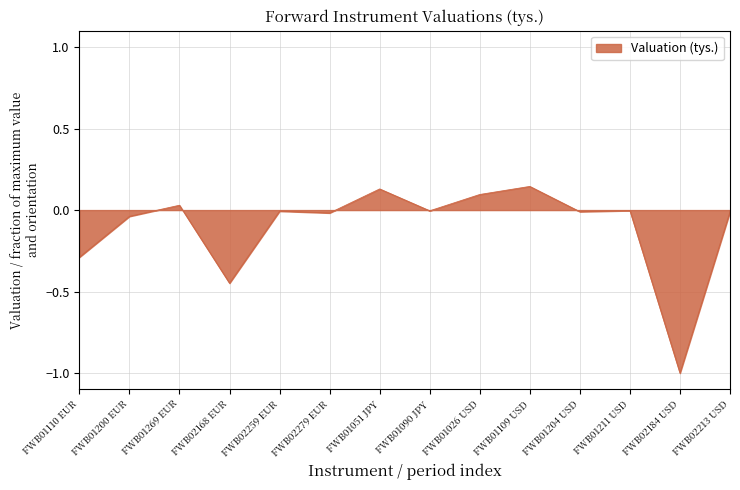

How many lines are shown in the chart?

1